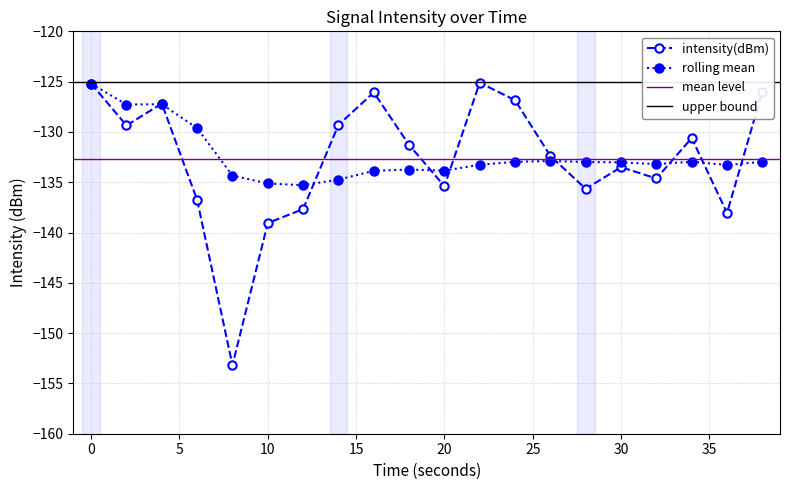

At which category does intensity(dBm) reach its first local valley?

2